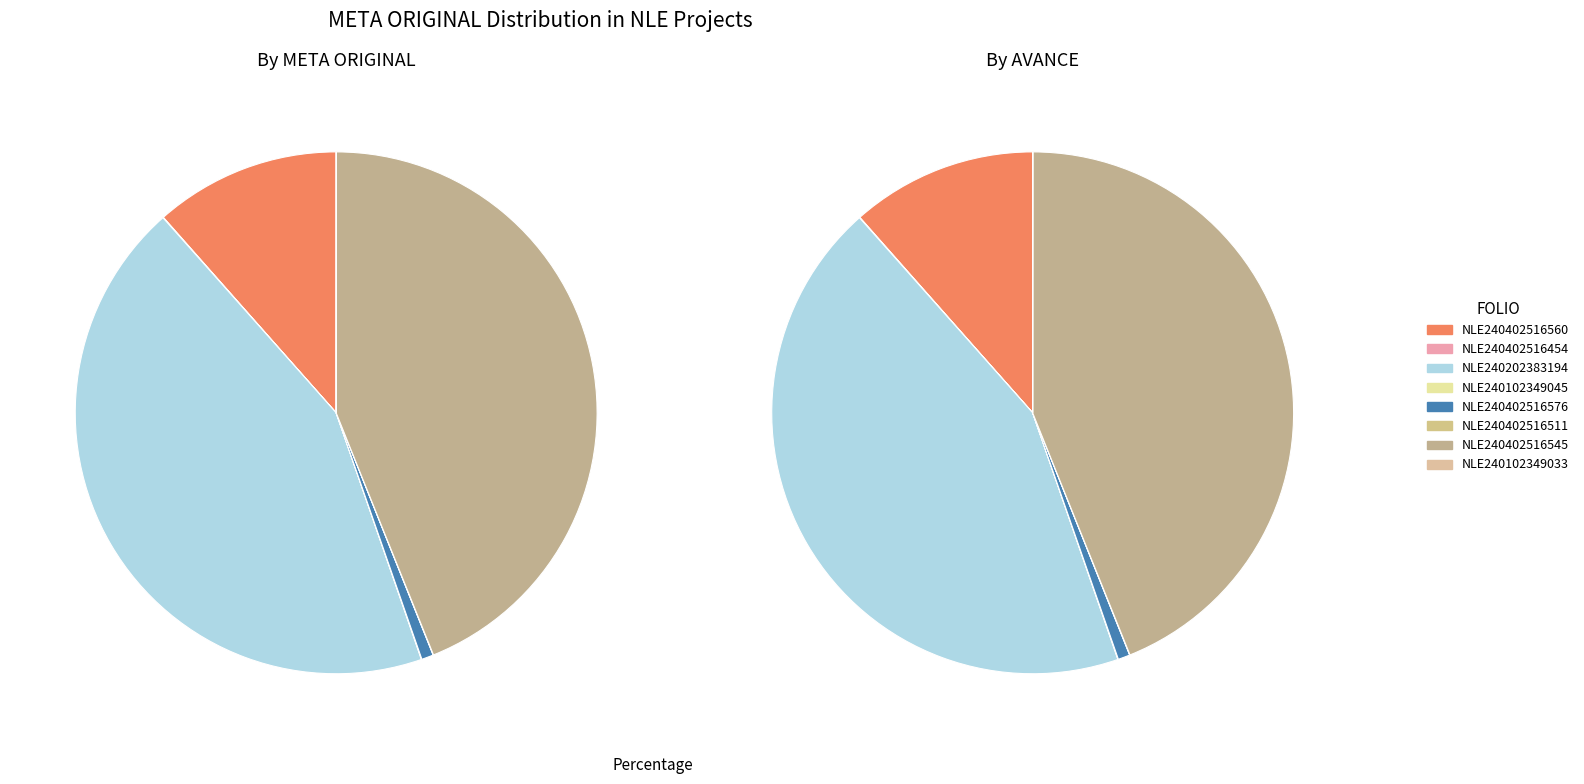

To the nearest percent, what is the difference between the largest and smallest slice percentages?

44%